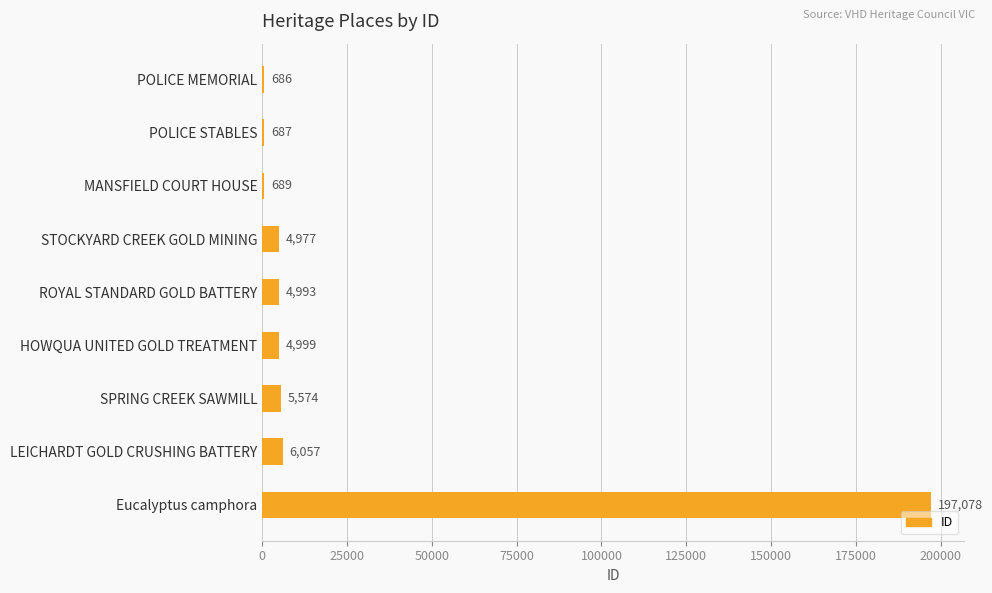

What is the average value?

25082